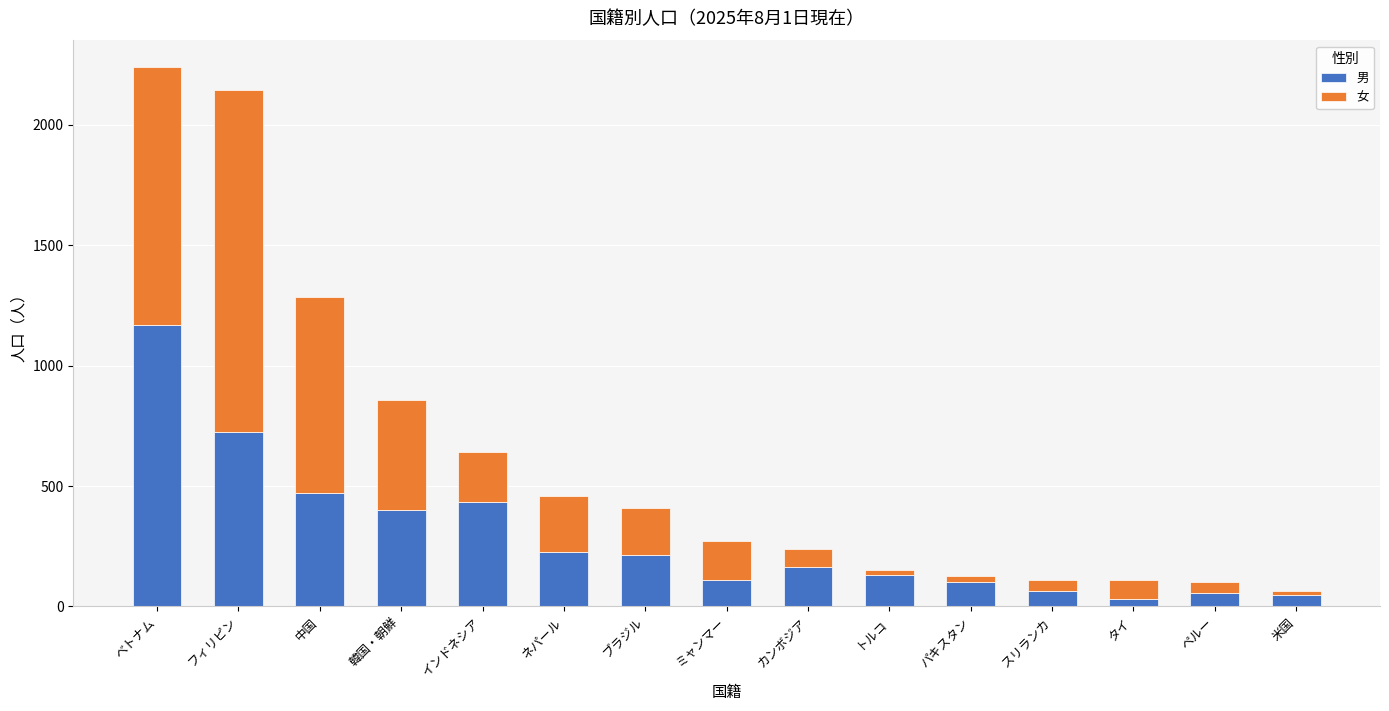

What value does the 男 series have at ブラジル, to the nearest 50?

200